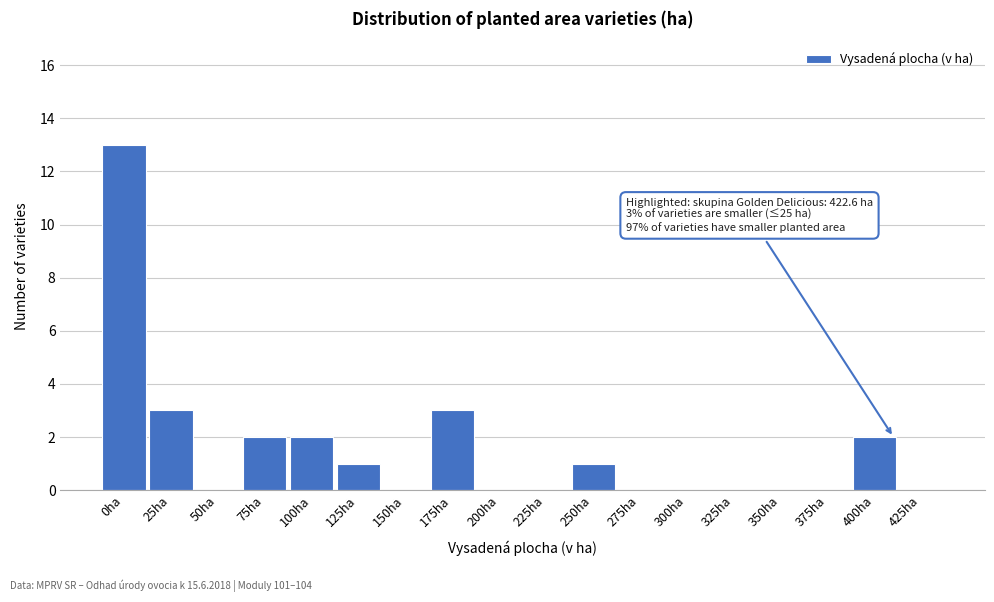

Reading left to right, what are all the values shown in this chart?

0ha=13	25ha=3	50ha=0	75ha=2	100ha=2	125ha=1	150ha=0	175ha=3	200ha=0	225ha=0	250ha=1	275ha=0	300ha=0	325ha=0	350ha=0	375ha=0	400ha=2	425ha=0